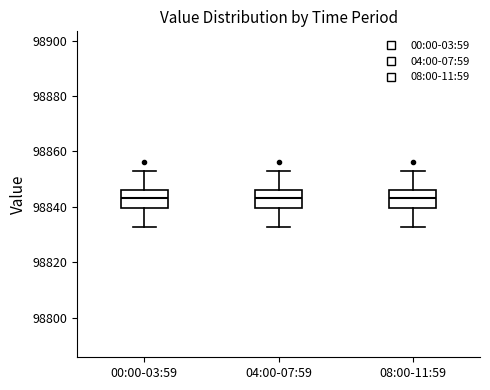

Reading left to right, read every box against the y-axis: the position of its median line, the range the box covers, and the ends of its whiskers. The values are not printed on the chart, so give them approximately, as read against the axis.

00:00-03:59: median 98844, box 98840 to 98846, whiskers 98832 to 98854
04:00-07:59: median 98844, box 98840 to 98846, whiskers 98832 to 98854
08:00-11:59: median 98844, box 98840 to 98846, whiskers 98832 to 98854